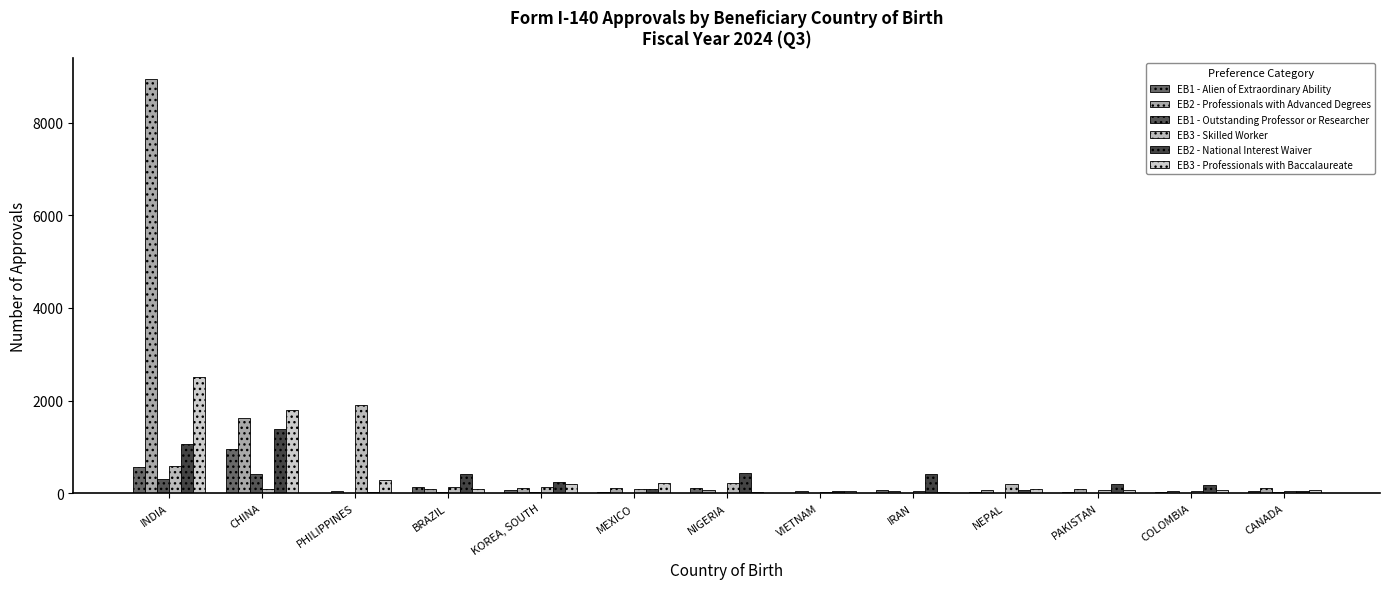

What position from the left is CHINA?

2